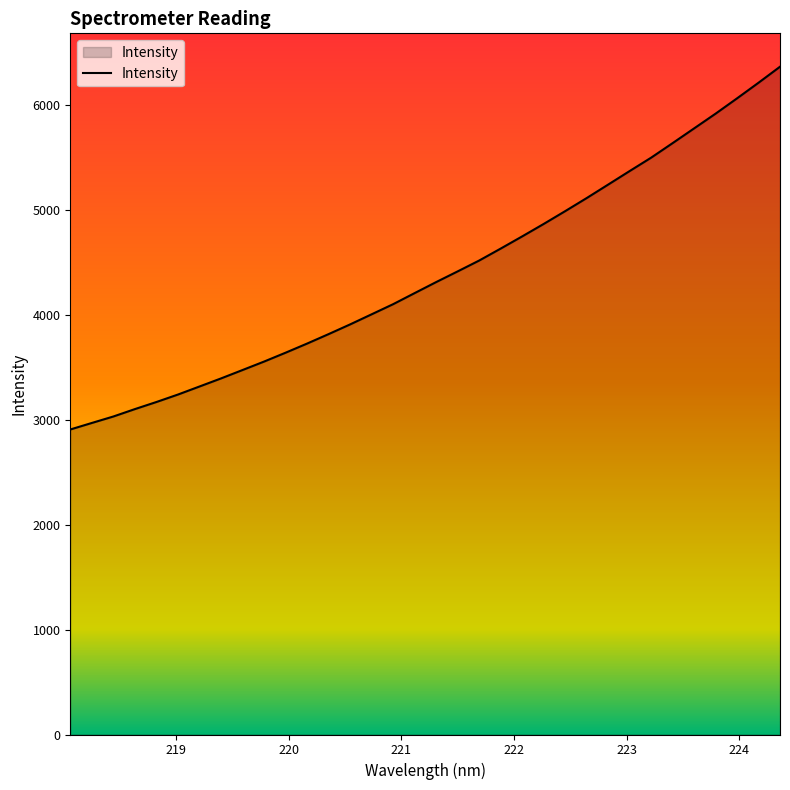

What is the difference between the maximum and minimum values?

3455.2